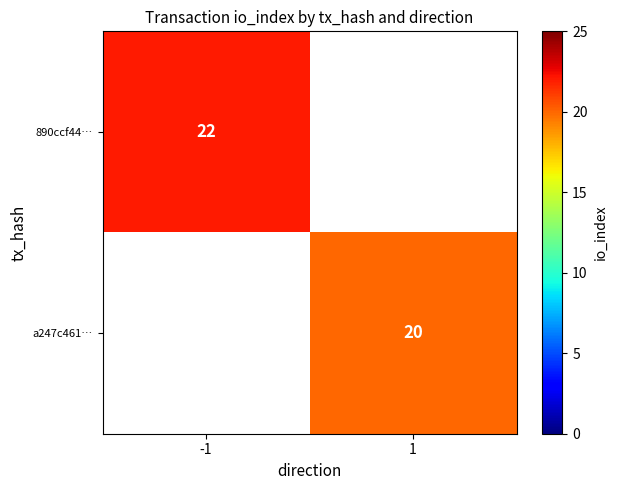

Is it true that 890ccf44… equals 22 at -1?

True